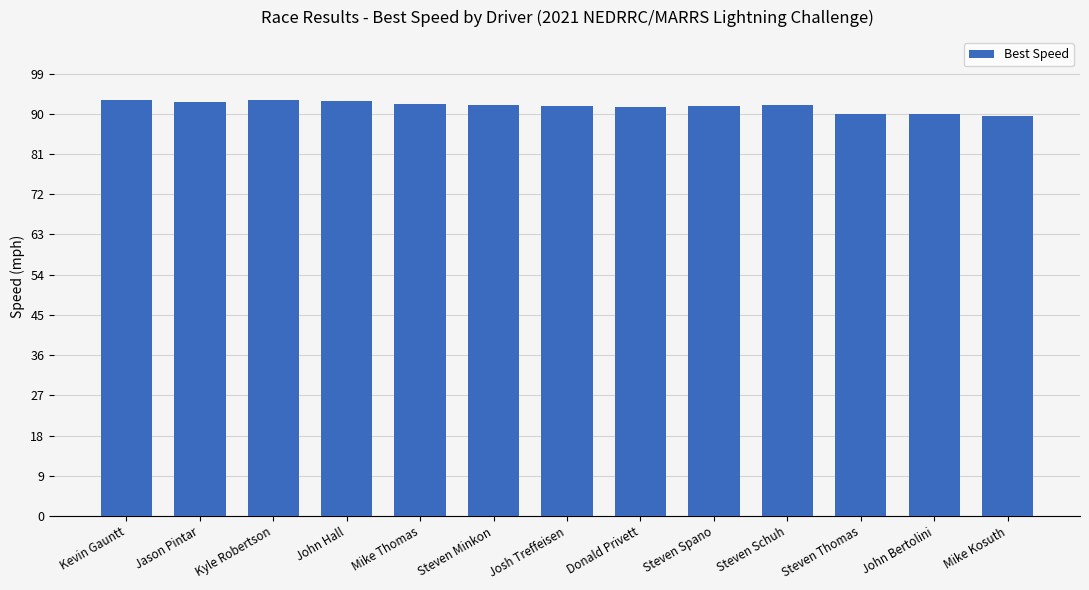

Is it true that the value at Steven Minkon is 91.9?

True